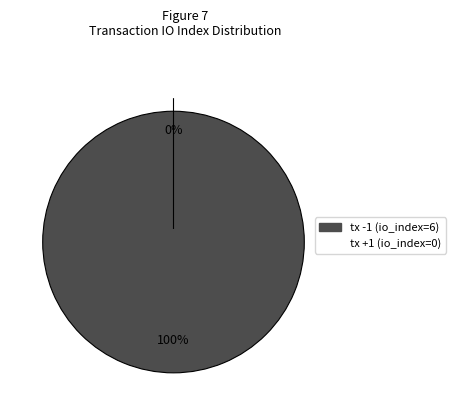

What is the change in value from tx -1 (io_index=6) to tx +1 (io_index=0)?

-6